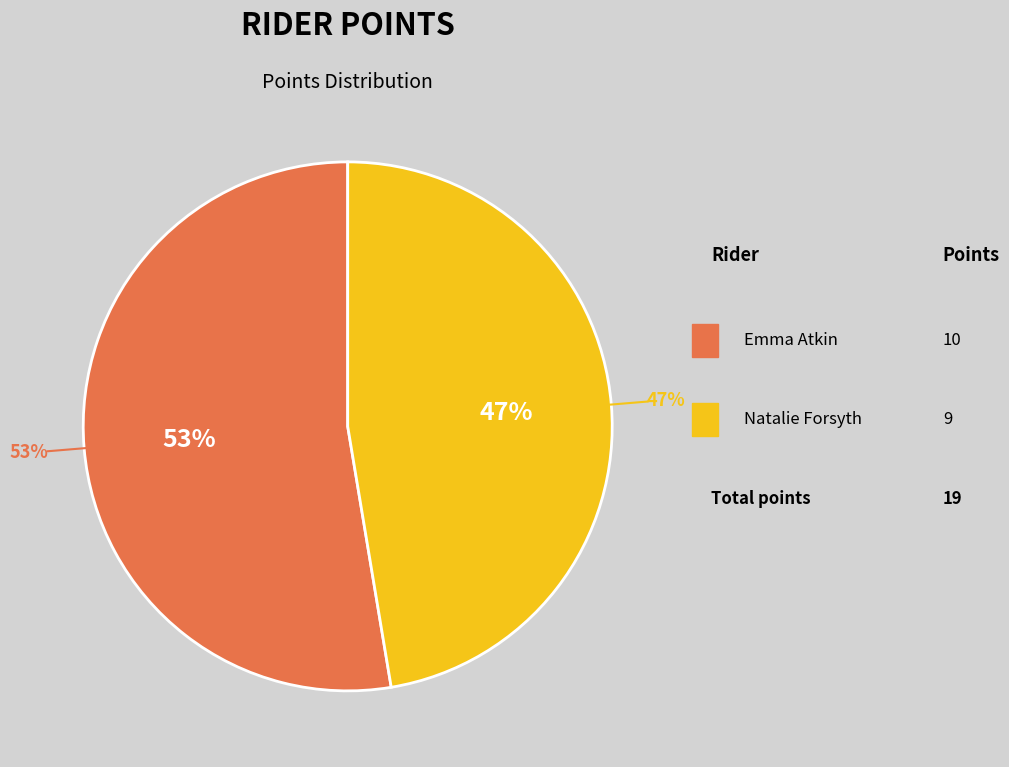

What is the total percentage of Natalie Forsyth and Emma Atkin?

100.0%